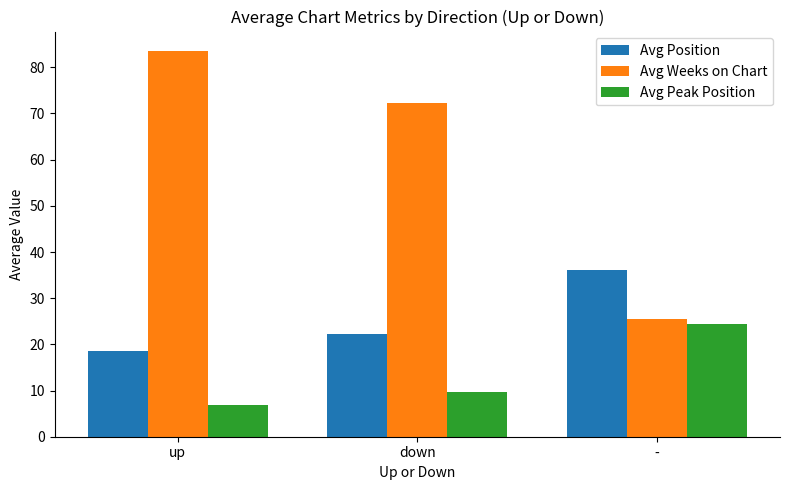

Is it true that Avg Peak Position equals 37.3 at -?

False